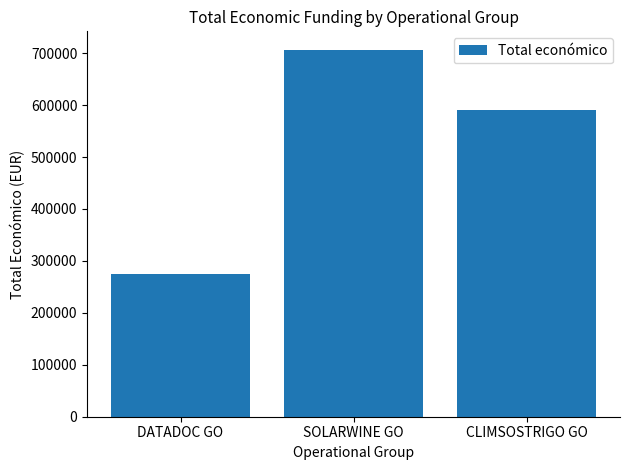

What is the average value?

523864